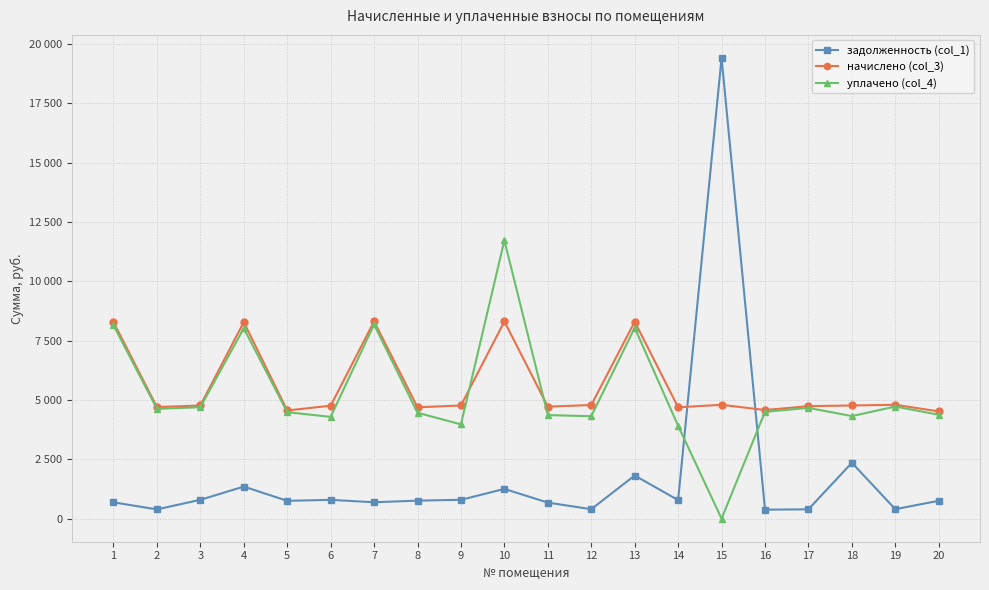

In начислено (col_3), how many points are lower than both neighbors (excluding endpoints)?

6